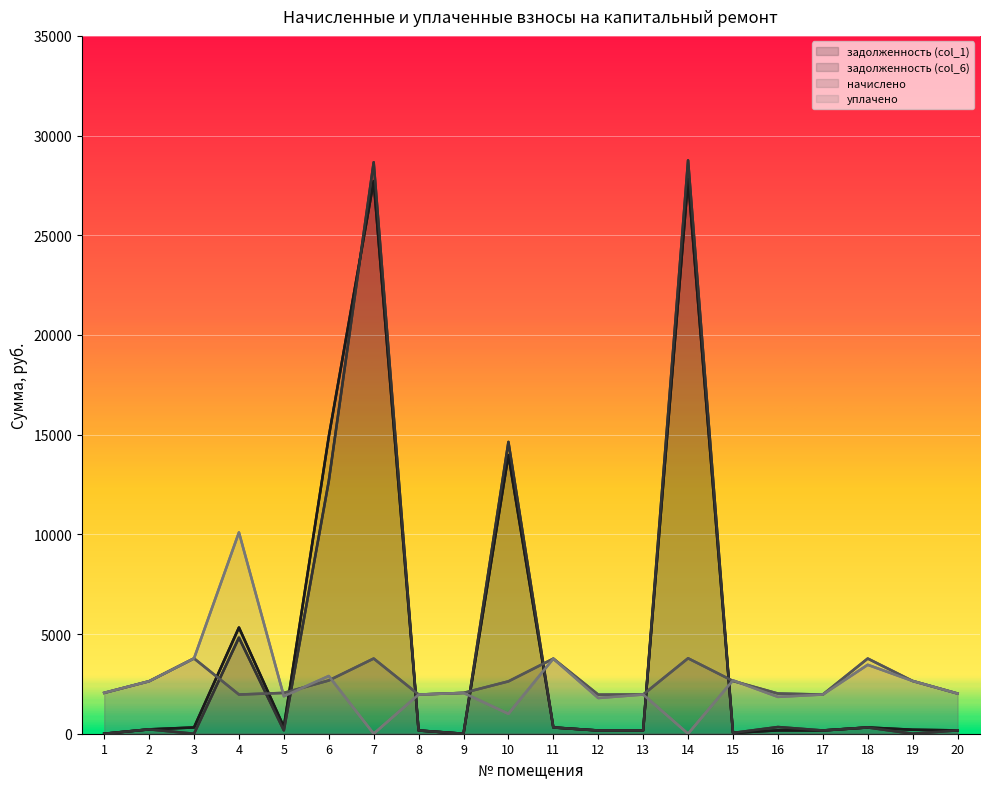

Reading left to right, transcribe all the data shown in this chart.

задолженность (col_1): 1=0.0	2=219.5	3=314.8	4=5327.4	5=339.1	6=14896.5	7=27719.2	8=162.3	9=0.0	10=13979.0	11=313.8	12=163.2	13=163.8	14=27812.7	15=41.6	16=167.9	17=163.8	18=314.3	19=200.2	20=168.0
задолженность (col_6): 1=0.0	2=218.7	3=0.0	4=4818.7	5=167.0	6=12669.7	7=28662.1	8=162.3	9=0.0	10=14635.6	11=313.8	12=162.0	13=163.8	14=28758.8	15=40.0	16=335.9	17=163.8	18=314.3	19=0.0	20=168.0
начислено: 1=2047.9	2=2633.0	3=3777.8	4=1965.2	5=2047.9	6=2671.2	7=3771.5	8=1965.2	9=2047.9	10=2626.7	11=3765.1	12=1958.9	13=1965.2	14=3784.2	15=2645.8	16=2016.1	17=1965.2	18=3771.5	19=2645.8	20=2016.1
уплачено: 1=2052.0	2=2633.0	3=3777.3	4=10098.0	5=1880.8	6=2894.6	7=0.0	8=1965.2	9=2047.9	10=1000.0	11=3765.1	12=1791.0	13=1965.2	14=0.0	15=2677.0	16=1848.2	17=1966.2	18=3457.2	19=2646.1	20=2016.1